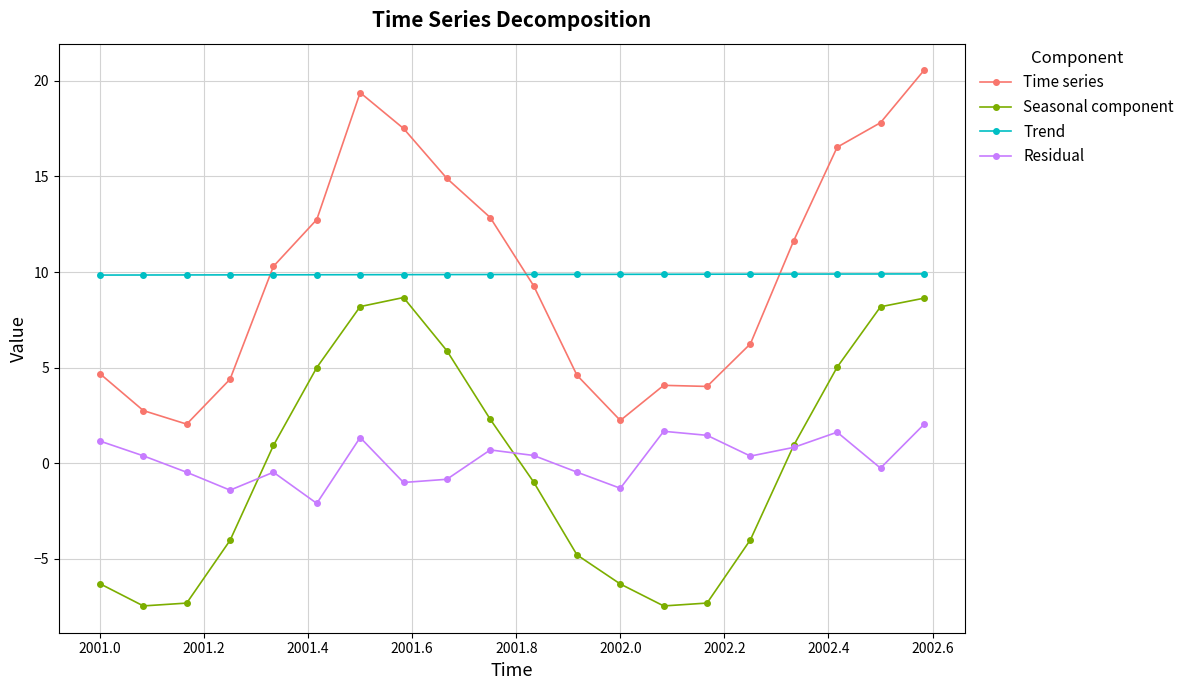

Rank the series by their maximum value, from lowest to highest.

Residual, Seasonal component, Trend, Time series